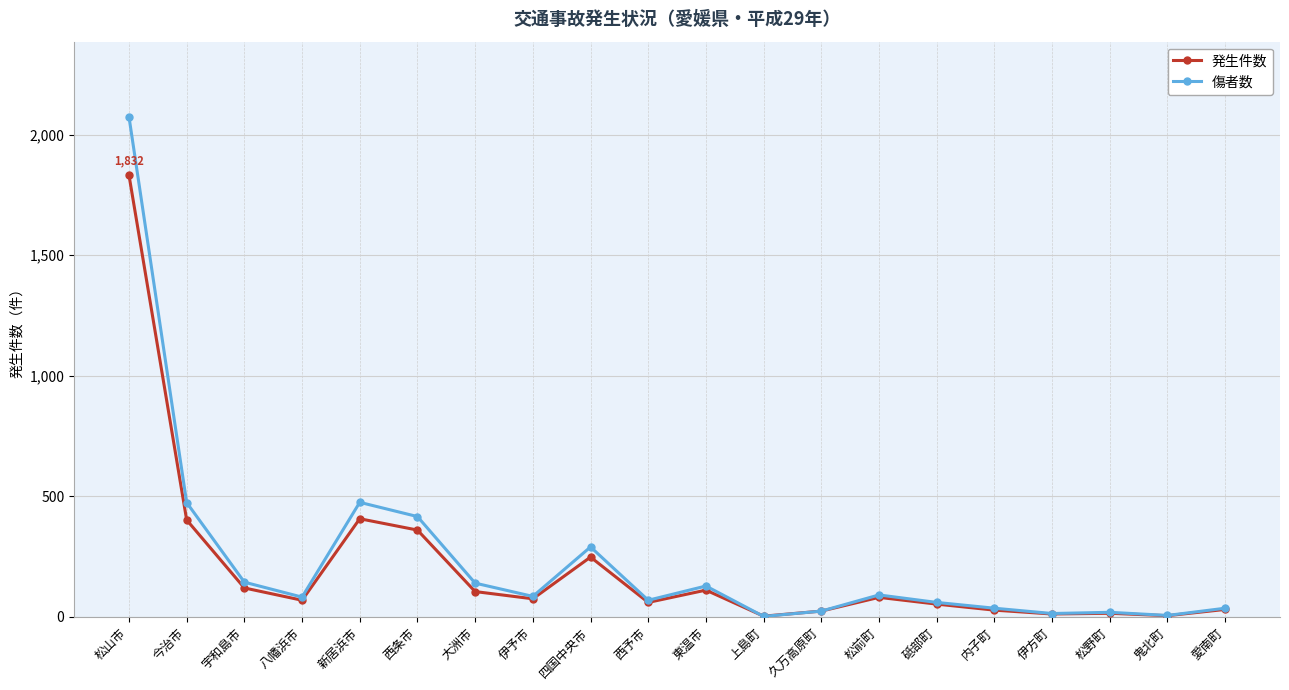

Which series changed the most between 新居浜市 and 鬼北町?

傷者数